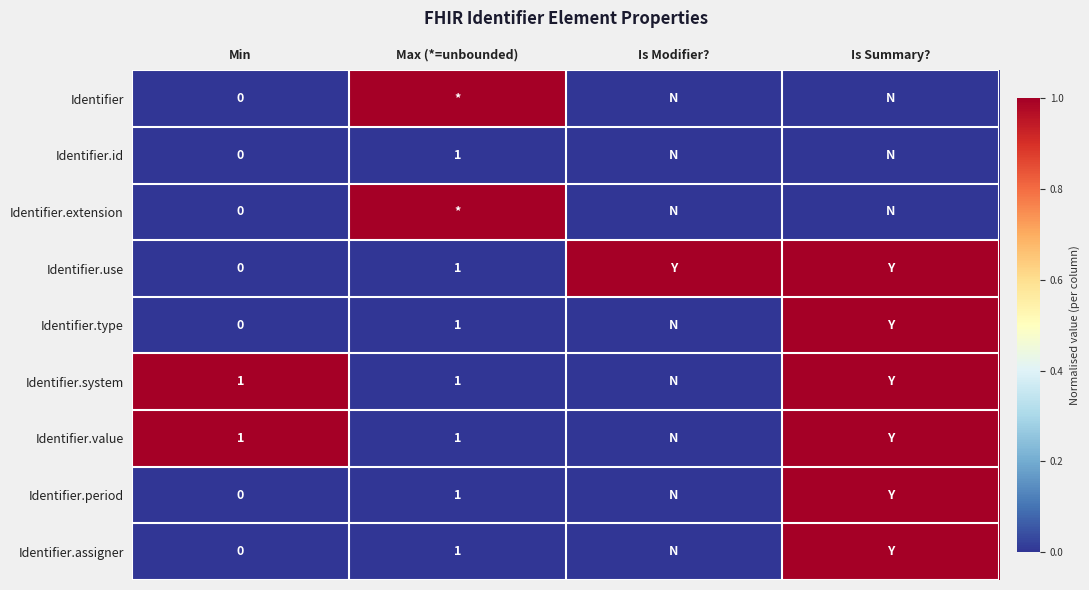

The Identifier.id series shows 1 at Max (*=unbounded). True or false?

True